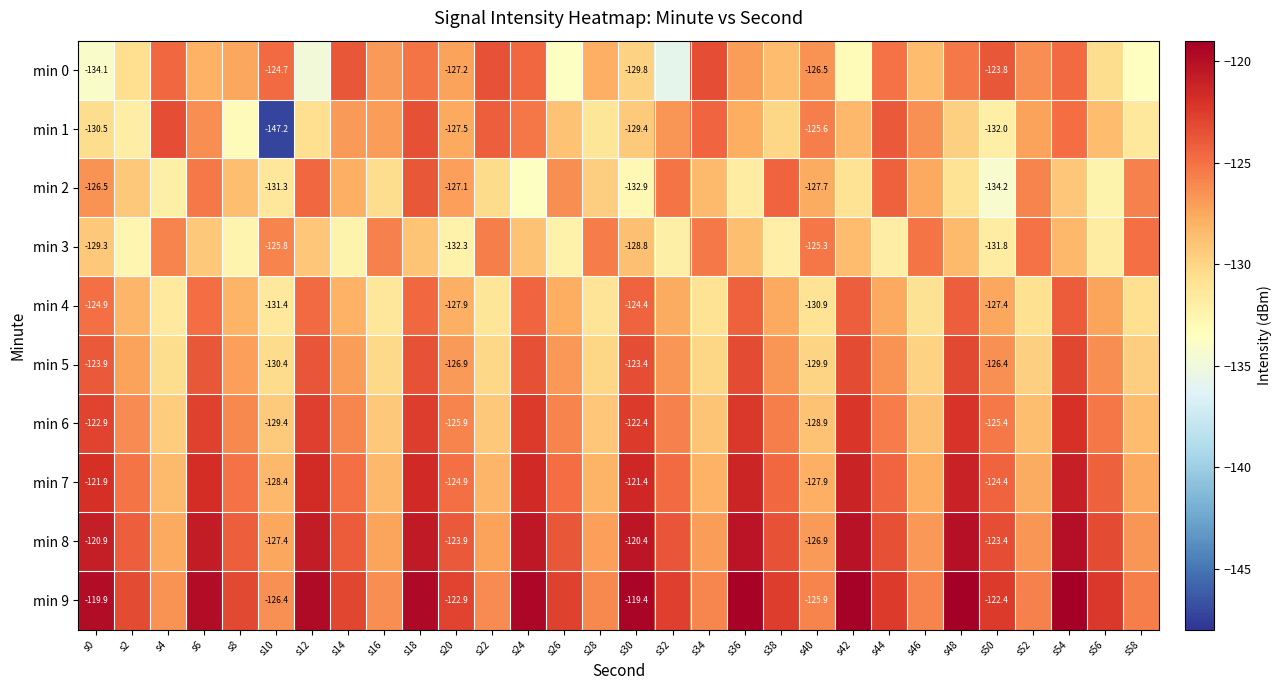

Which series has the largest total across all categories?

min 9